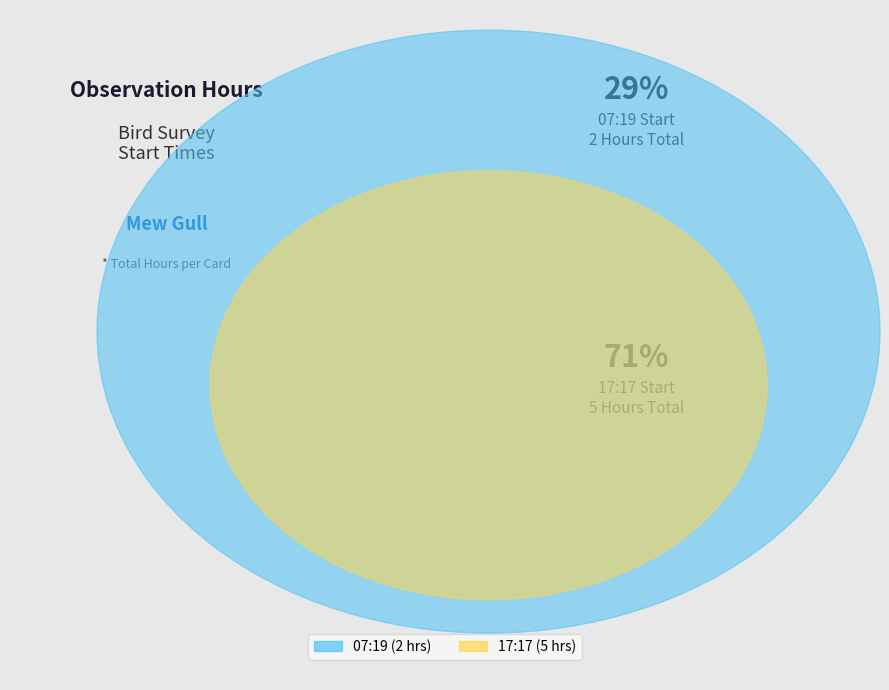

Count the number of slices in the pie.

2